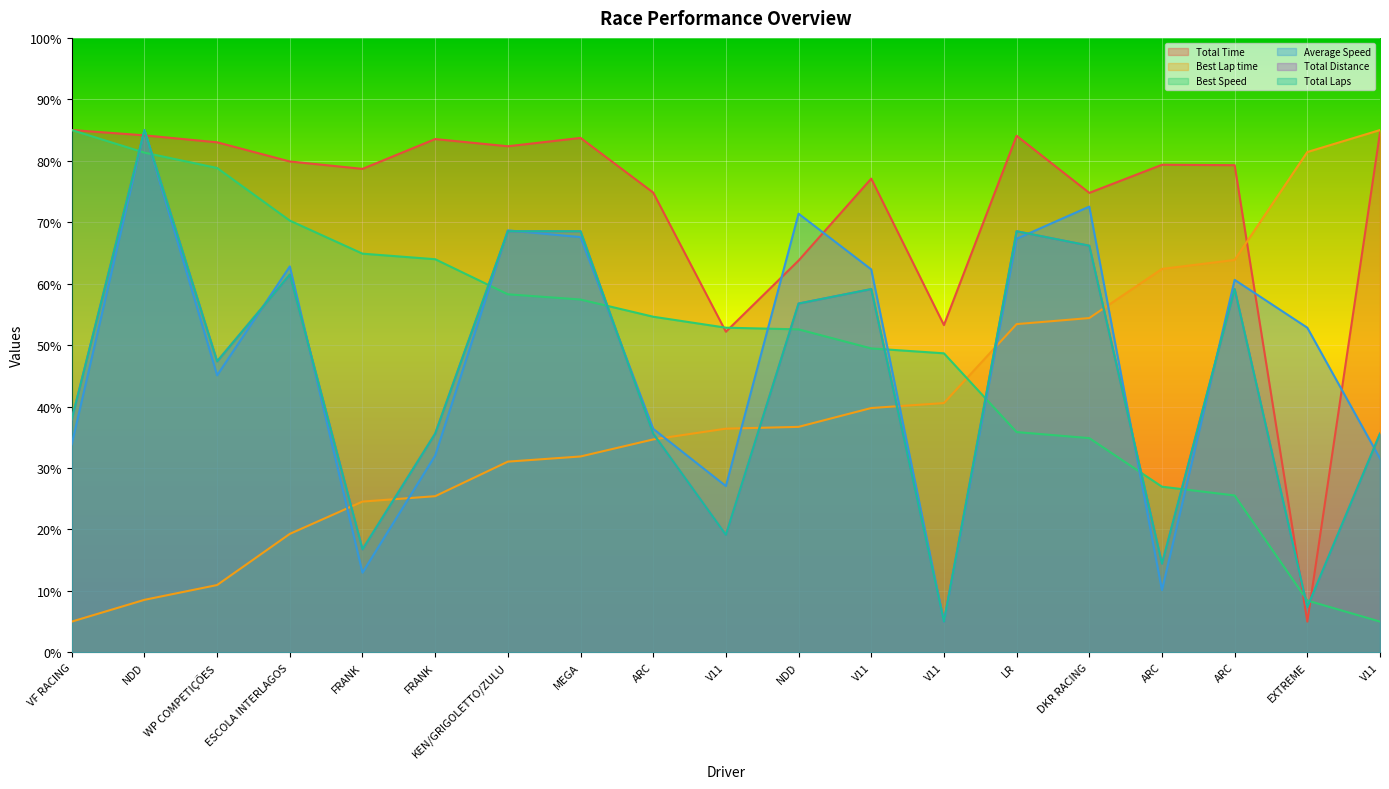

Reading left to right, extract all data points from this chart.

Total Time: 85.0	84.1	83.0	79.9	78.7	83.5	82.4	83.7	74.8	52.2	63.8	77.1	53.3	84.1	74.8	79.4	79.3	5.0	84.6
Best Lap time: 5.0	8.5	11.0	19.3	24.5	25.4	31.0	31.9	34.6	36.4	36.7	39.8	40.6	53.4	54.4	62.4	63.9	81.4	85.0
Best Speed: 85.0	81.3	78.8	70.3	64.9	64.0	58.3	57.4	54.6	52.8	52.6	49.5	48.7	35.8	34.9	27.0	25.5	8.4	5.0
Average Speed: 33.9	85.0	45.1	62.8	13.0	32.0	68.7	67.6	36.4	27.1	71.4	62.3	5.0	67.3	72.5	10.1	60.6	52.8	31.5
Total Distance: 37.9	85.0	47.4	61.5	16.8	35.6	68.5	68.5	35.6	19.1	56.8	59.1	5.0	68.5	66.2	14.4	59.1	7.4	35.6
Total Laps: 37.9	85.0	47.4	61.5	16.8	35.6	68.5	68.5	35.6	19.1	56.8	59.1	5.0	68.5	66.2	14.4	59.1	7.4	35.6